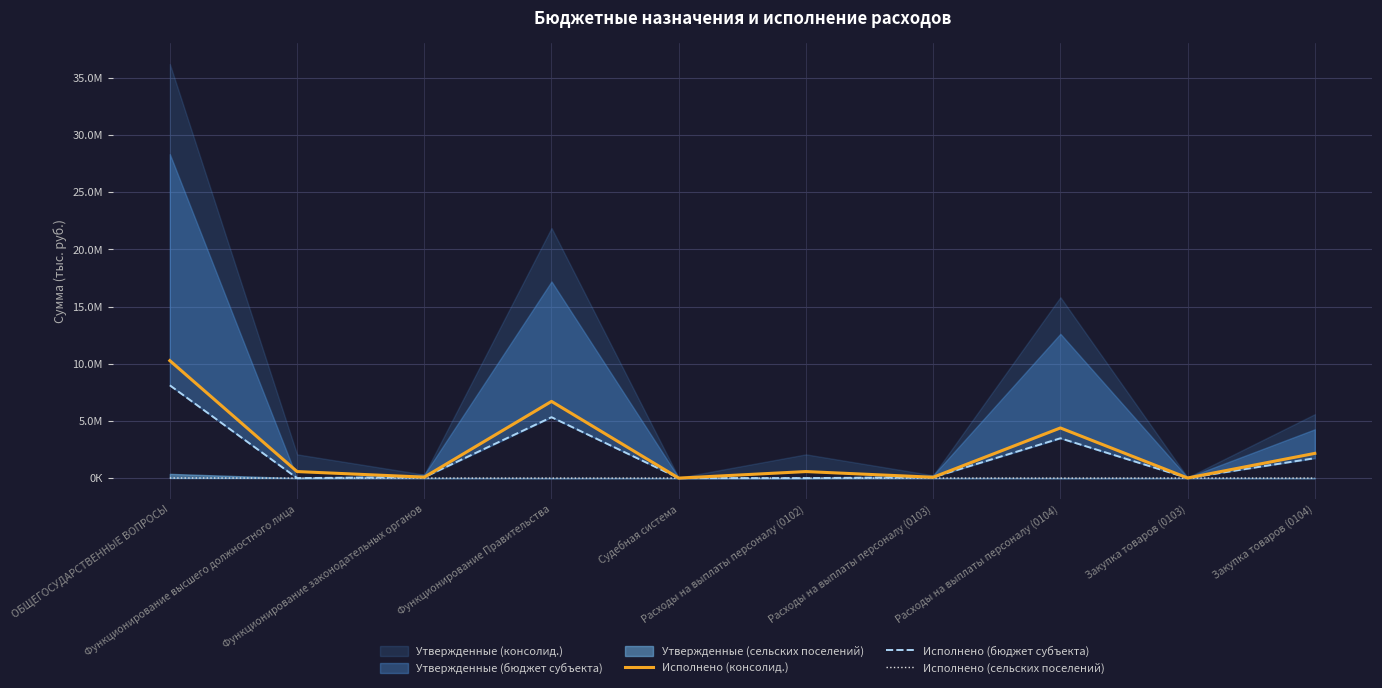

True or false: Исполнено (консолид.) has a value of 2161724.9 at Закупка товаров (0104).

True